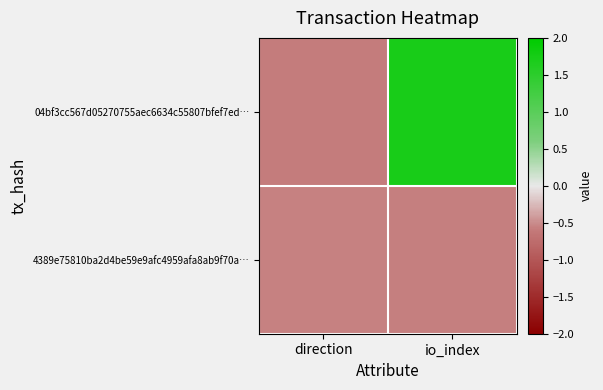

How many distinct data groups are displayed?

2